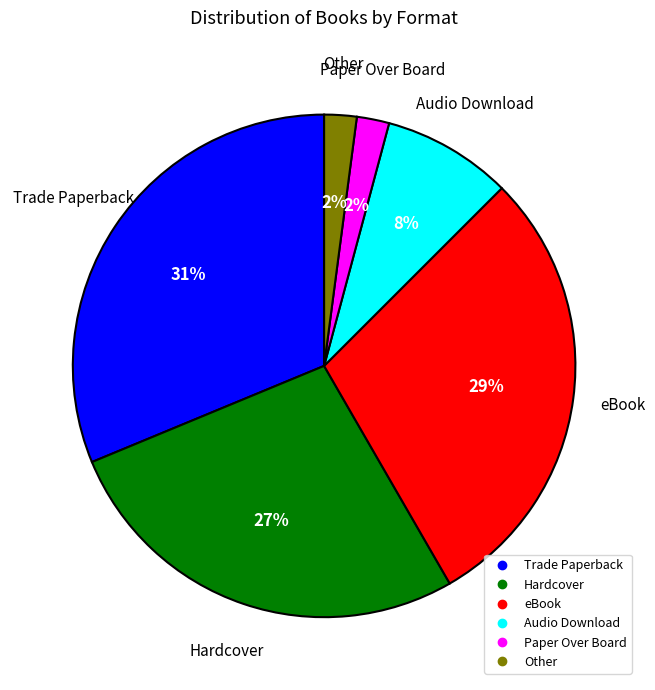

What is the largest slice in the pie chart?

Trade Paperback